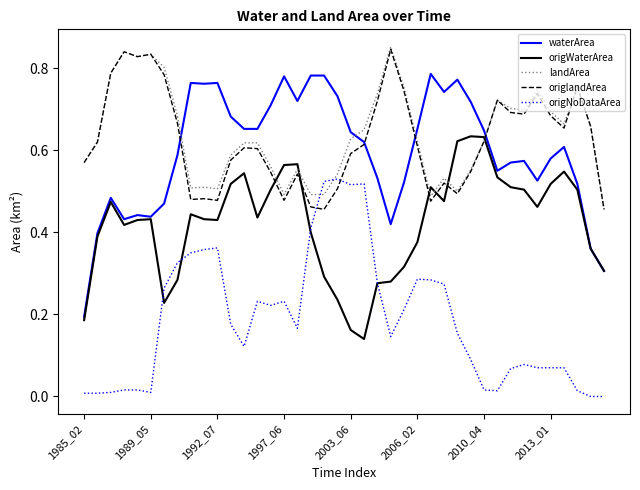

Does the chart have visible grid lines?

No